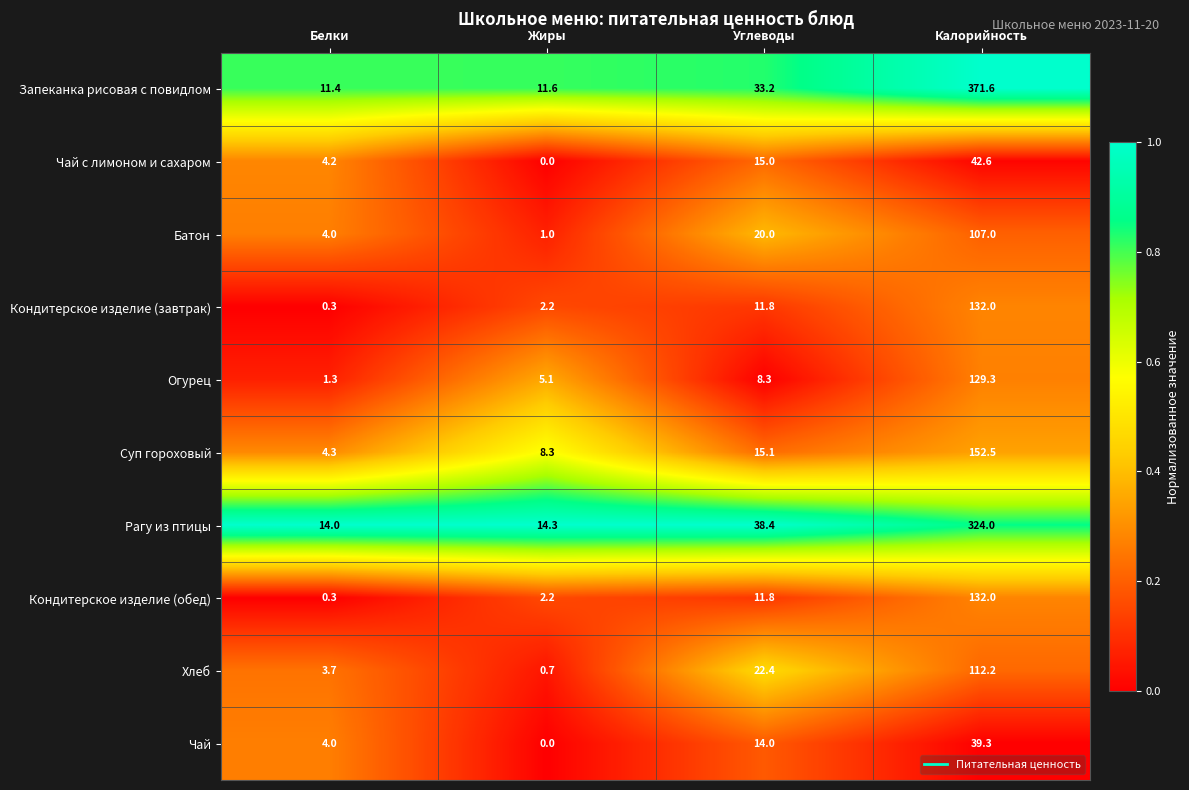

List the labels in order of Запеканка рисовая с повидлом value, largest first.

Калорийность, Углеводы, Жиры, Белки